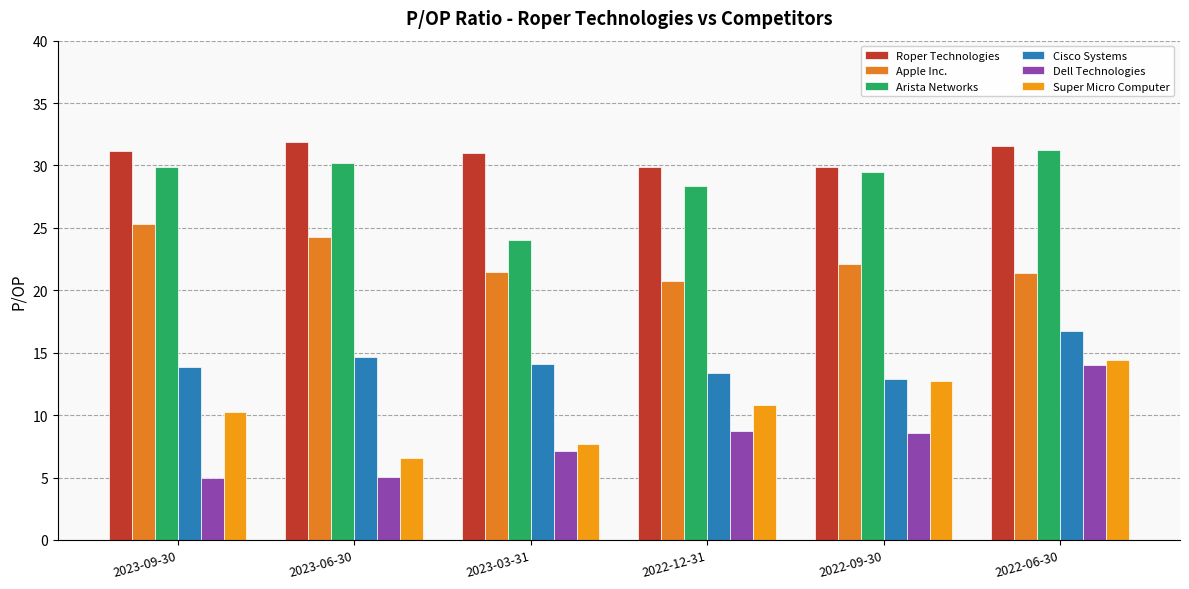

What is the minimum value shown in the chart?

5.0